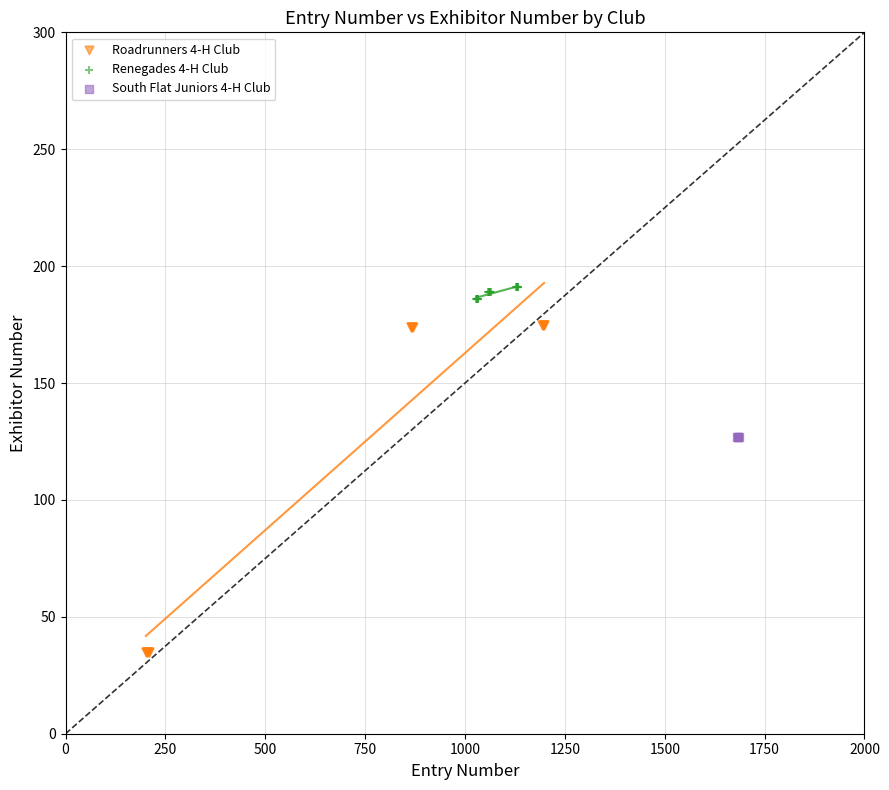

Which series contains the highest Y value?

Renegades 4-H Club